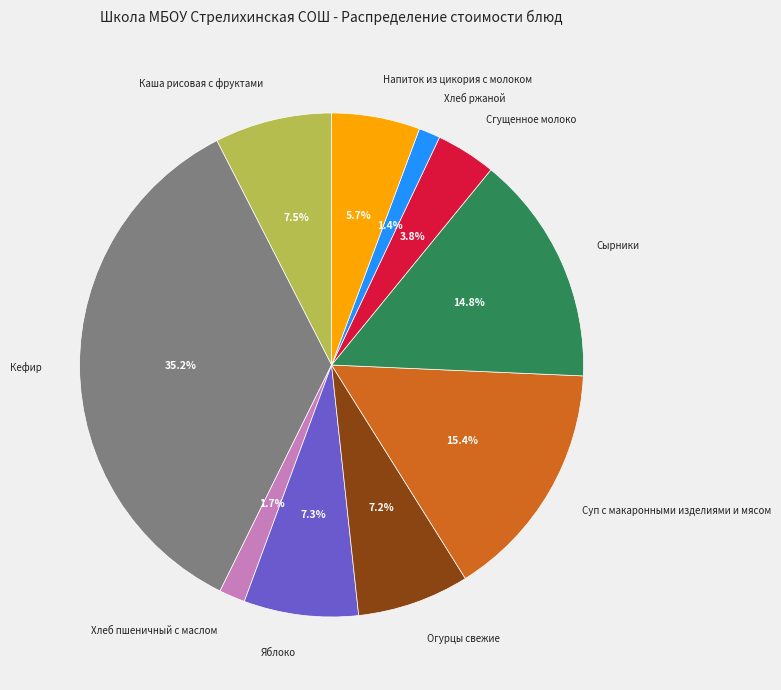

Is there any slice that represents more than half of the pie?

No